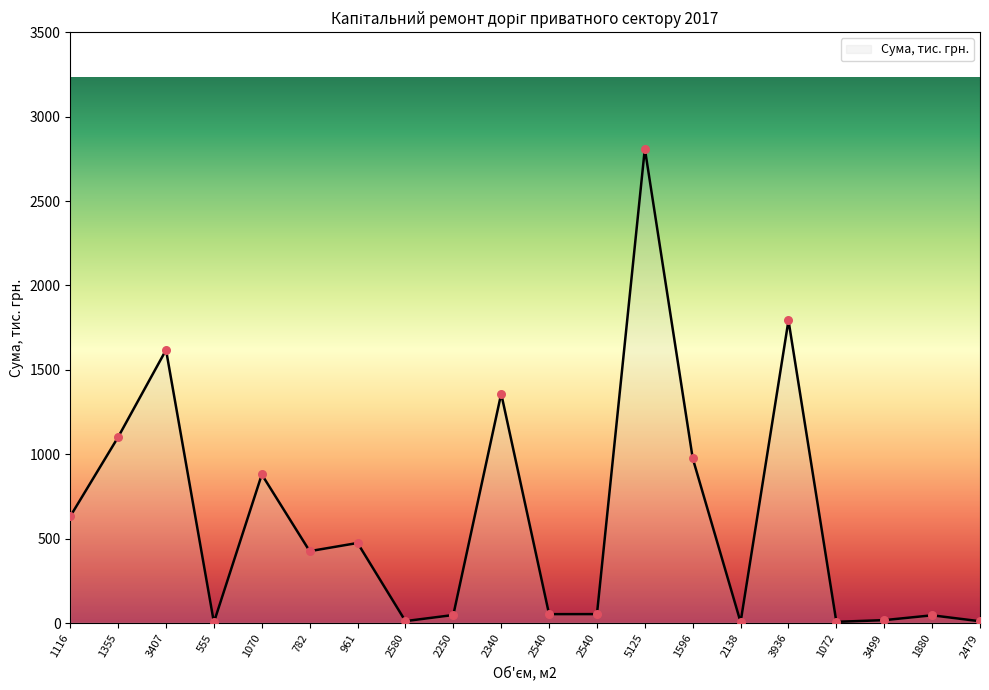

What is the ratio of the value at 3936 to the value at 1116?

2.8